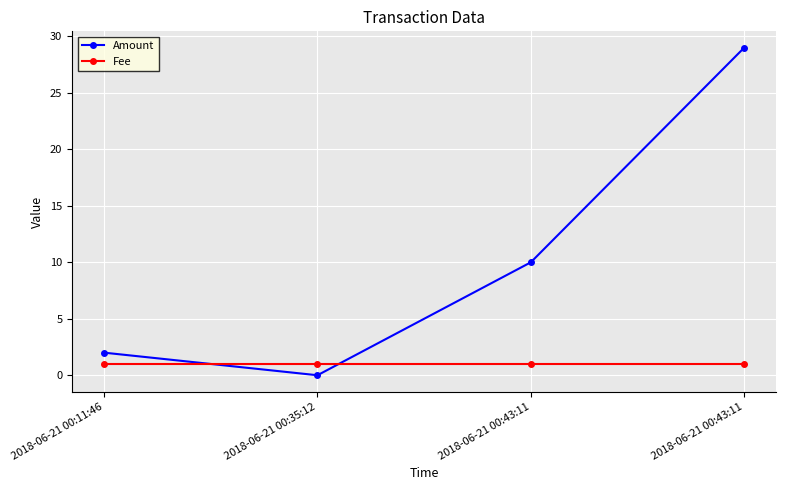

How many values in the Amount series are below 10?

2